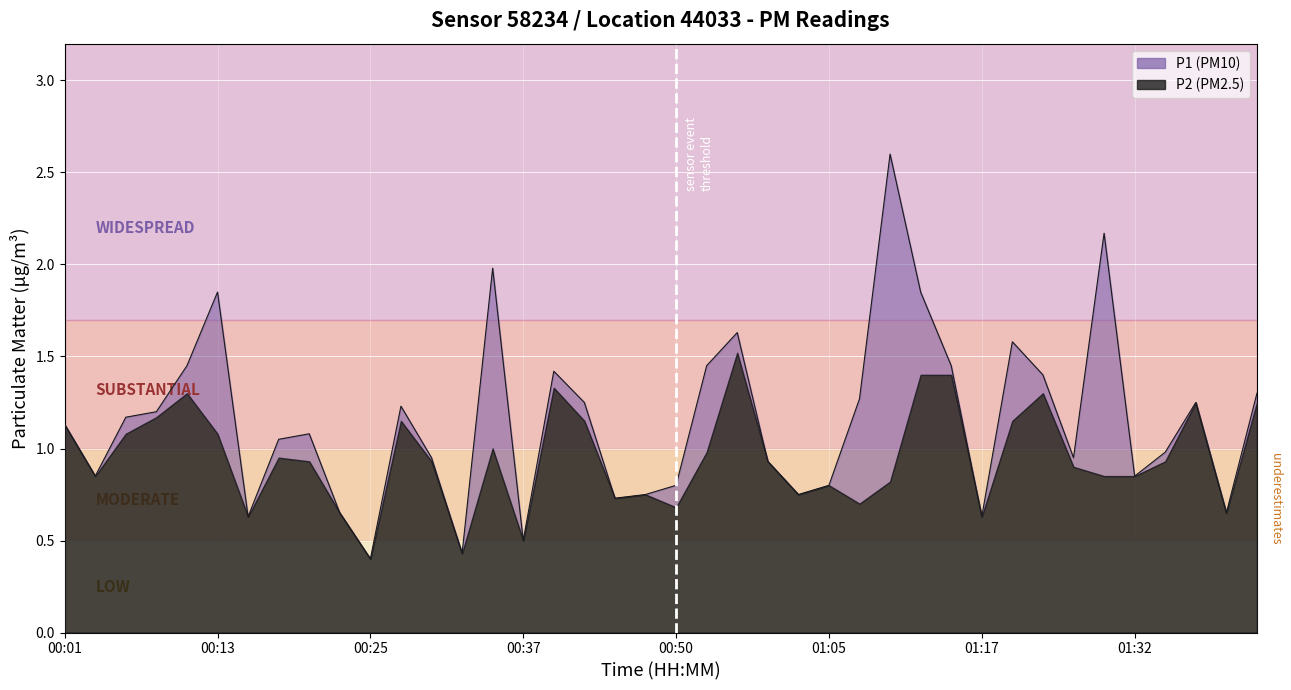

What is the greatest value displayed?

2.6